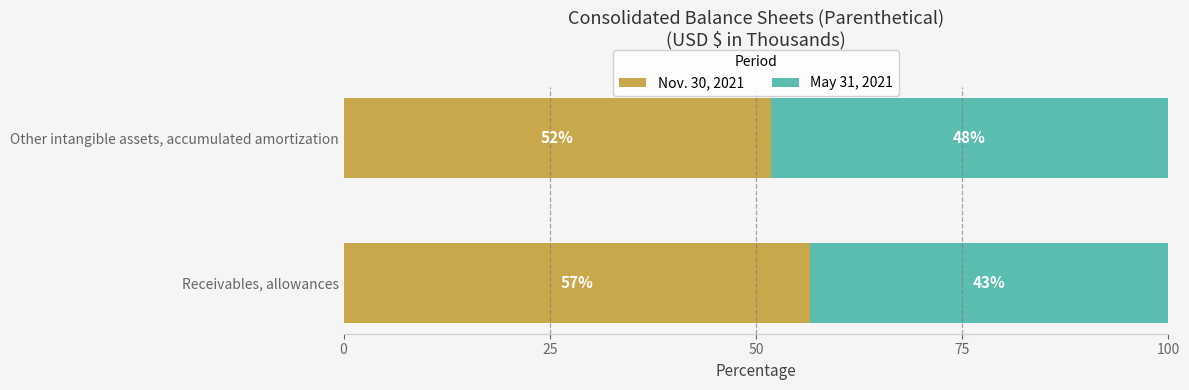

What value does the Nov. 30, 2021 series have at Other intangible assets, accumulated amortization?

51.8